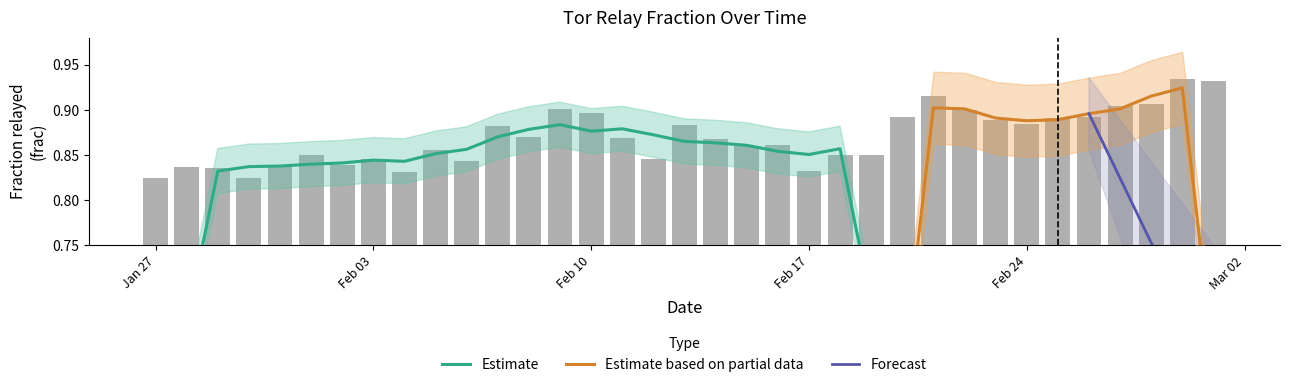

How many values are between 0 and 1?

35